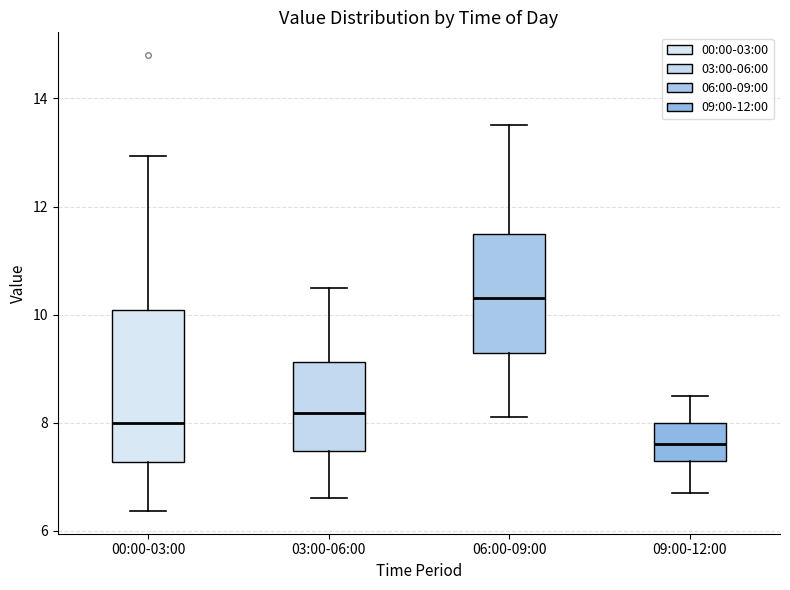

Reading left to right, read every box against the y-axis: the position of its median line, the range the box covers, and the ends of its whiskers. The values are not printed on the chart, so give them approximately, as read against the axis.

00:00-03:00: median 8.0, box 7.2 to 10.0, whiskers 6.4 to 13.0
03:00-06:00: median 8.2, box 7.4 to 9.2, whiskers 6.6 to 10.6
06:00-09:00: median 10.4, box 9.4 to 11.6, whiskers 8.2 to 13.6
09:00-12:00: median 7.6, box 7.4 to 8.0, whiskers 6.8 to 8.6